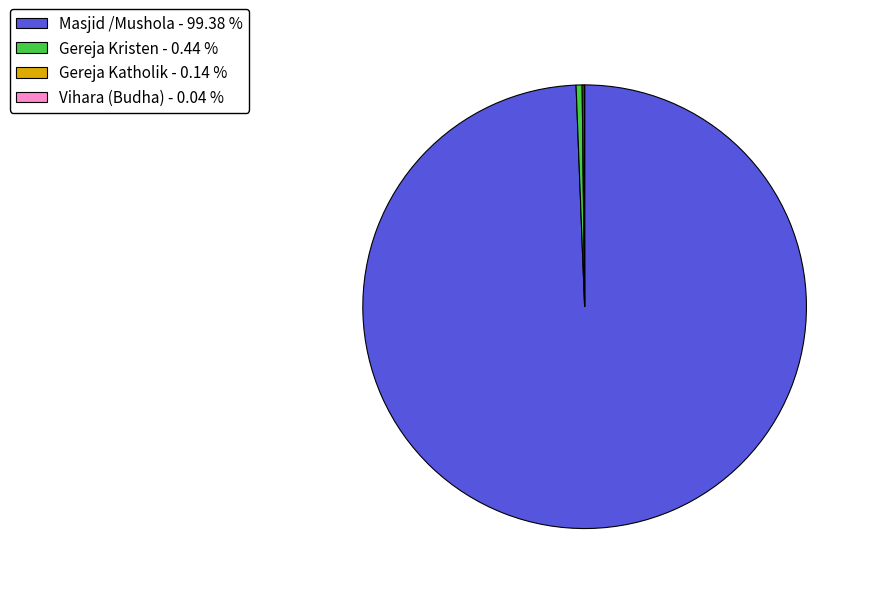

Is there a majority slice in this chart?

Yes